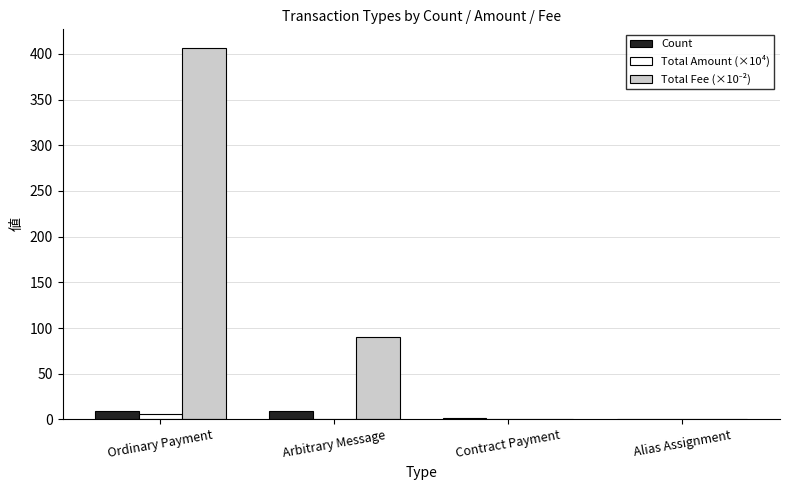

How many groups of bars are there?

4